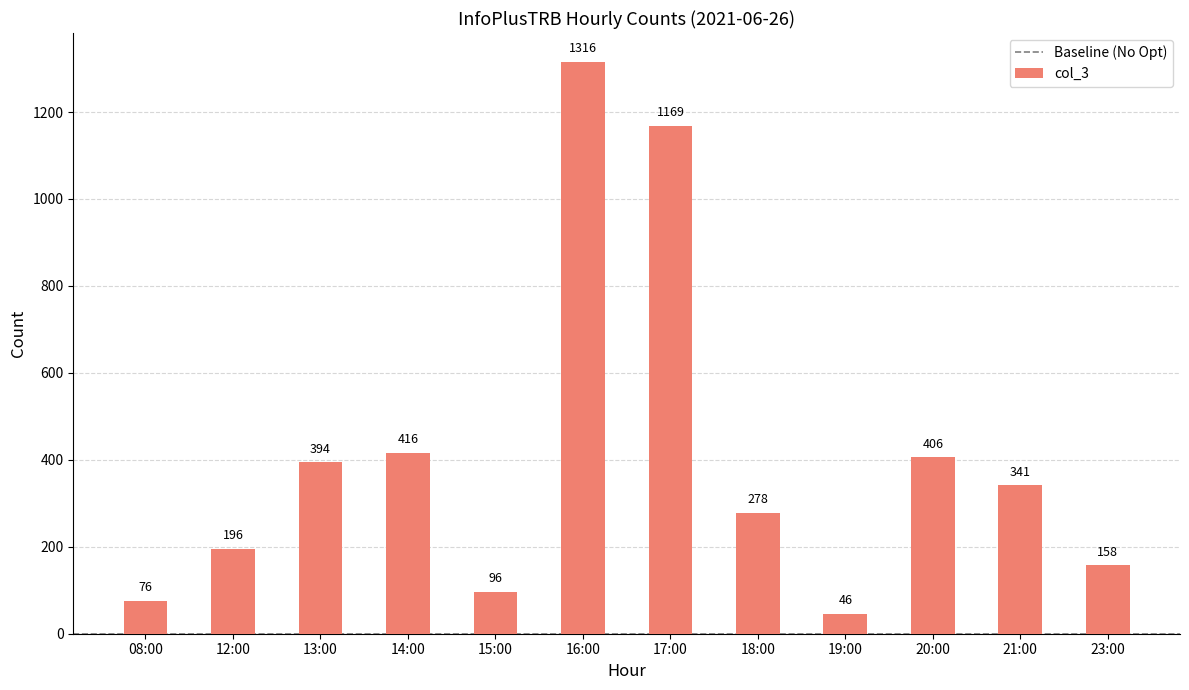

Reading left to right, list all the values displayed in this chart.

08:00=76	12:00=196	13:00=394	14:00=416	15:00=96	16:00=1316	17:00=1169	18:00=278	19:00=46	20:00=406	21:00=341	23:00=158